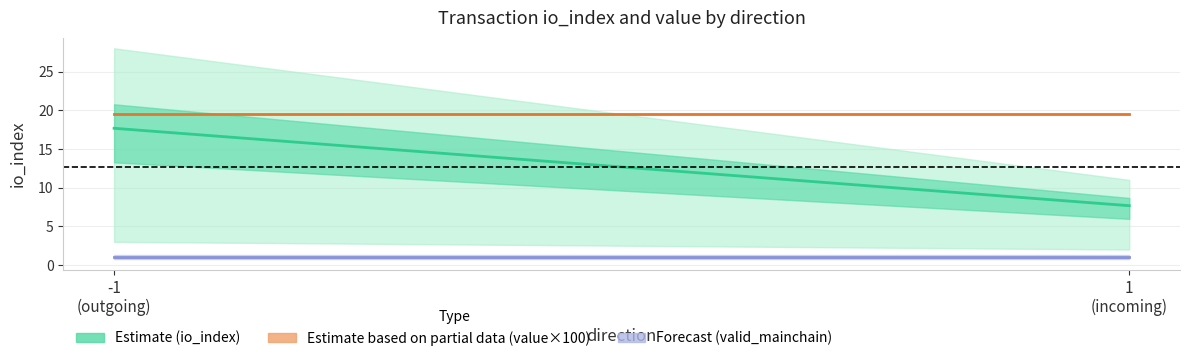

What is the maximum value for Forecast (valid_mainchain)?

1.0